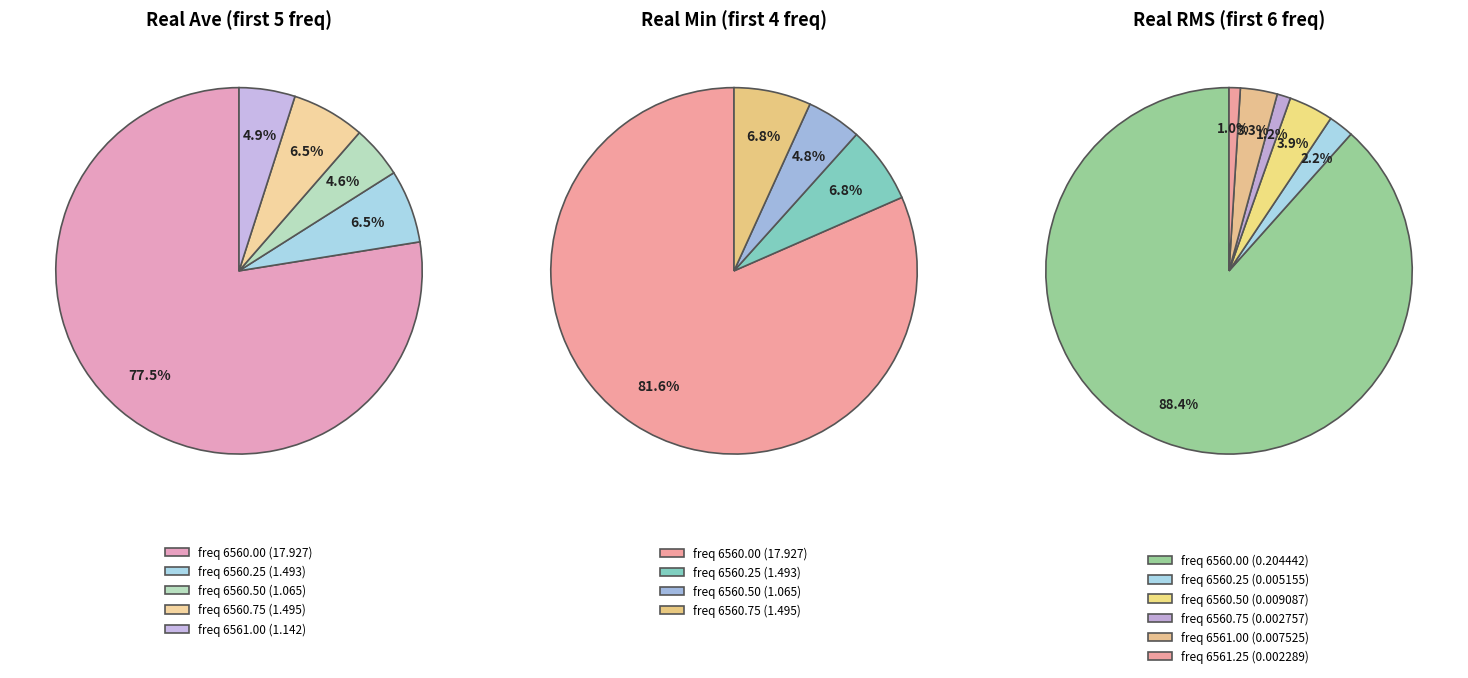

Is it true that 0 is 97% of the pie?

False